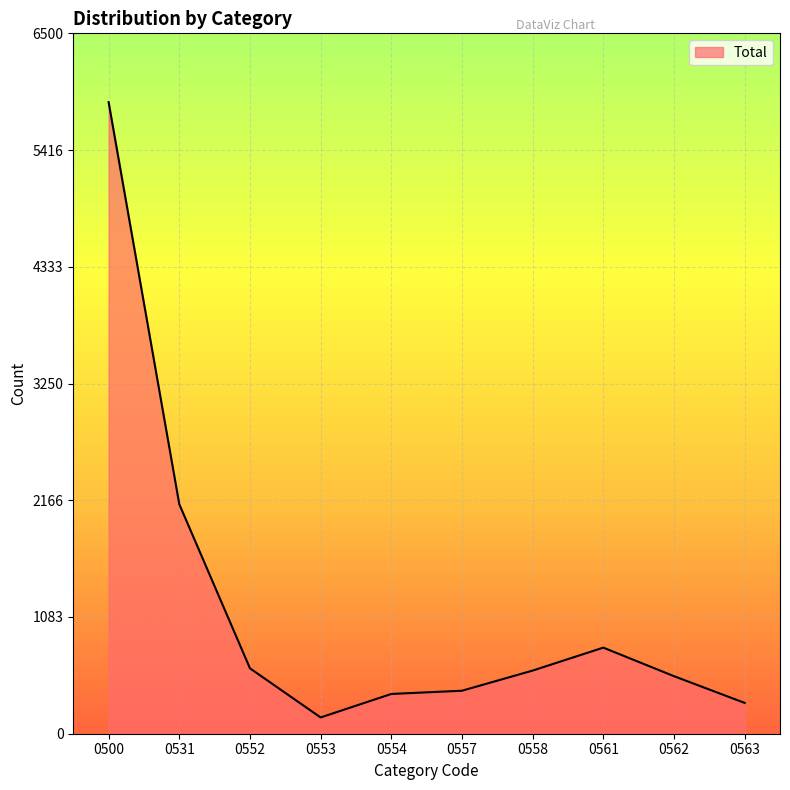

What is the difference between the values at 0553 and 0563?

135